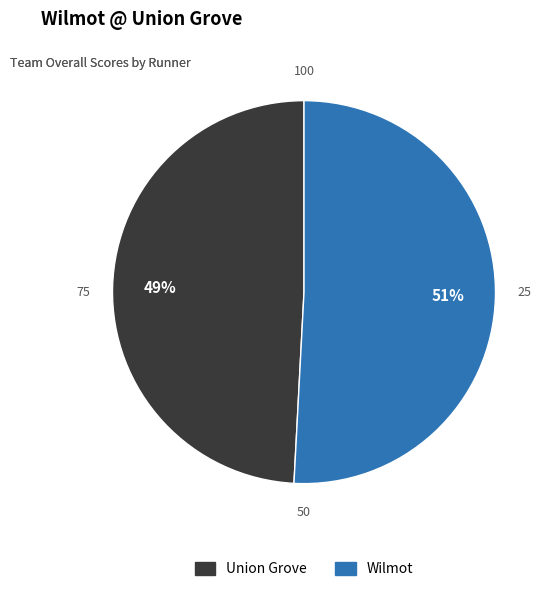

Which category has the smallest portion of the pie?

Union Grove